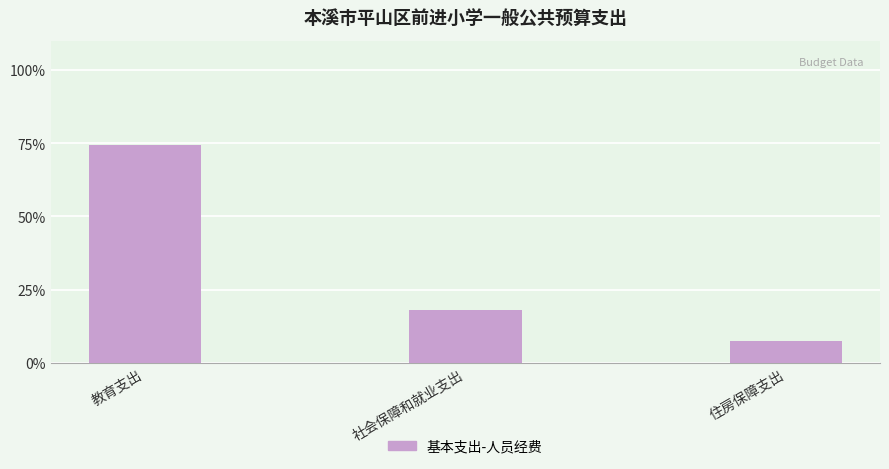

Which has a higher value, 教育支出 or 社会保障和就业支出?

教育支出